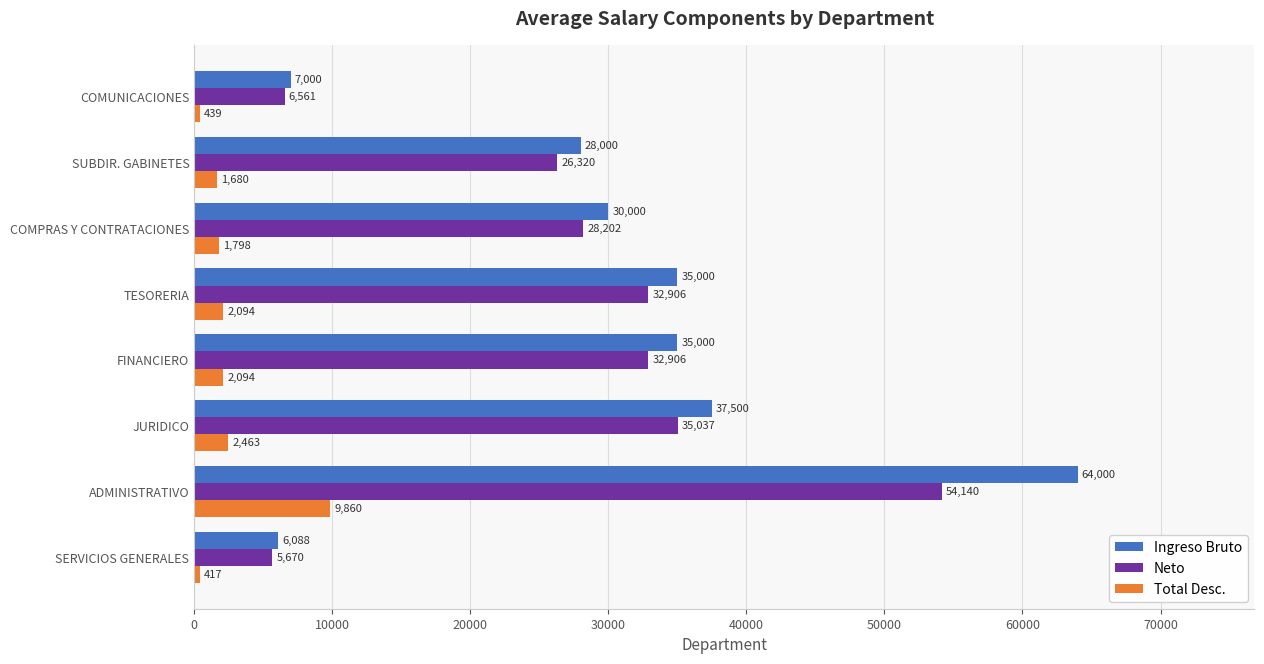

Which category has the highest value in the Ingreso Bruto series?

ADMINISTRATIVO